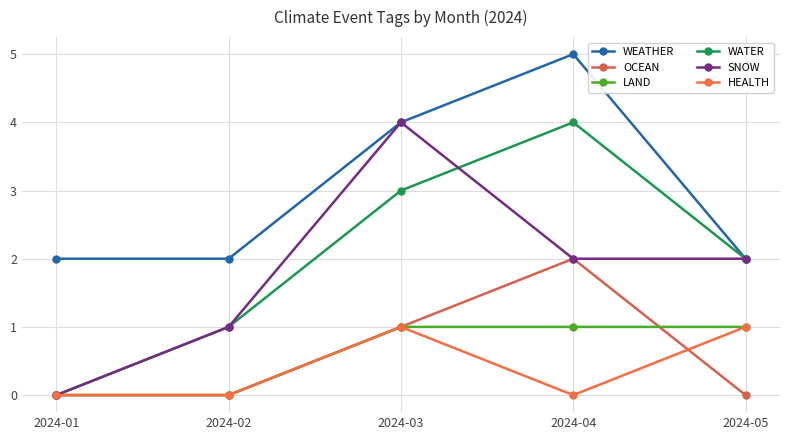

What is the difference between the highest and lowest values at 2024-02?

2